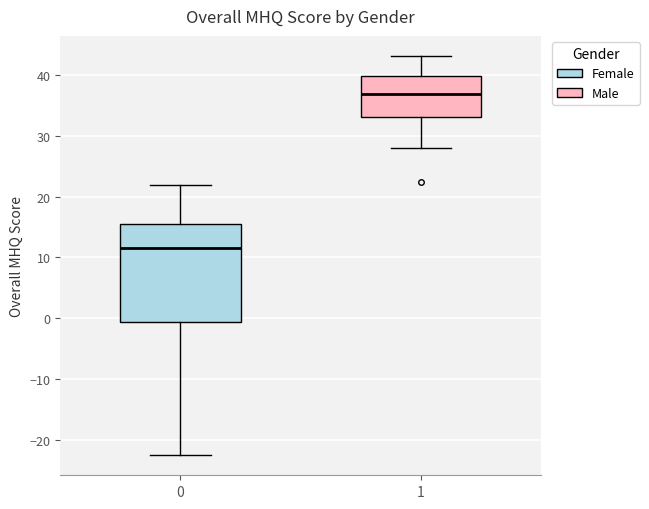

Reading left to right, transcribe this box plot: for each box, give where its median line is, the range the box spans, and where its two whiskers end, as read against the y-axis. The values are not printed on the chart, so give them approximately, as read against the axis.

0: median 12, box -1 to 15, whiskers -23 to 22
1: median 37, box 33 to 40, whiskers 28 to 43